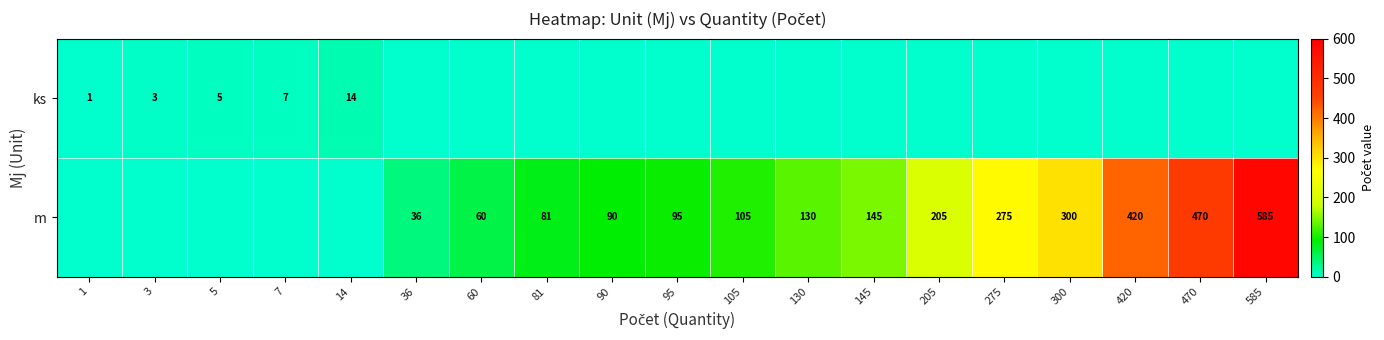

True or false: ks has a value of 3 at 3.

True